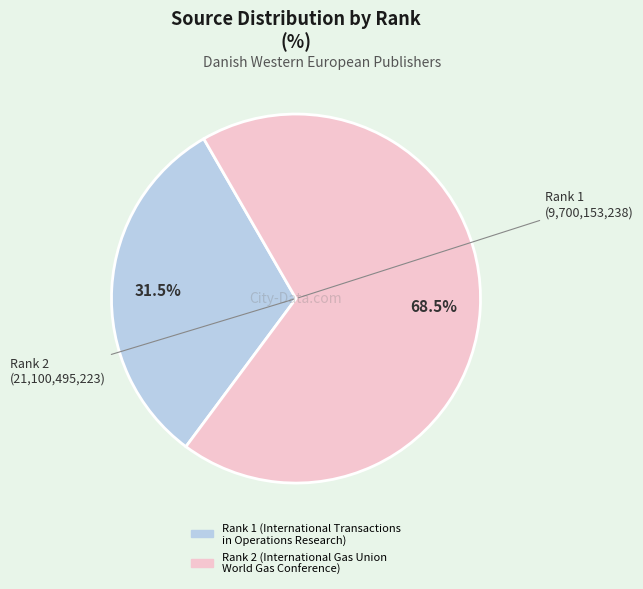

What is the largest slice in the pie chart?

Rank 2 (International Gas Union World Gas Conference)